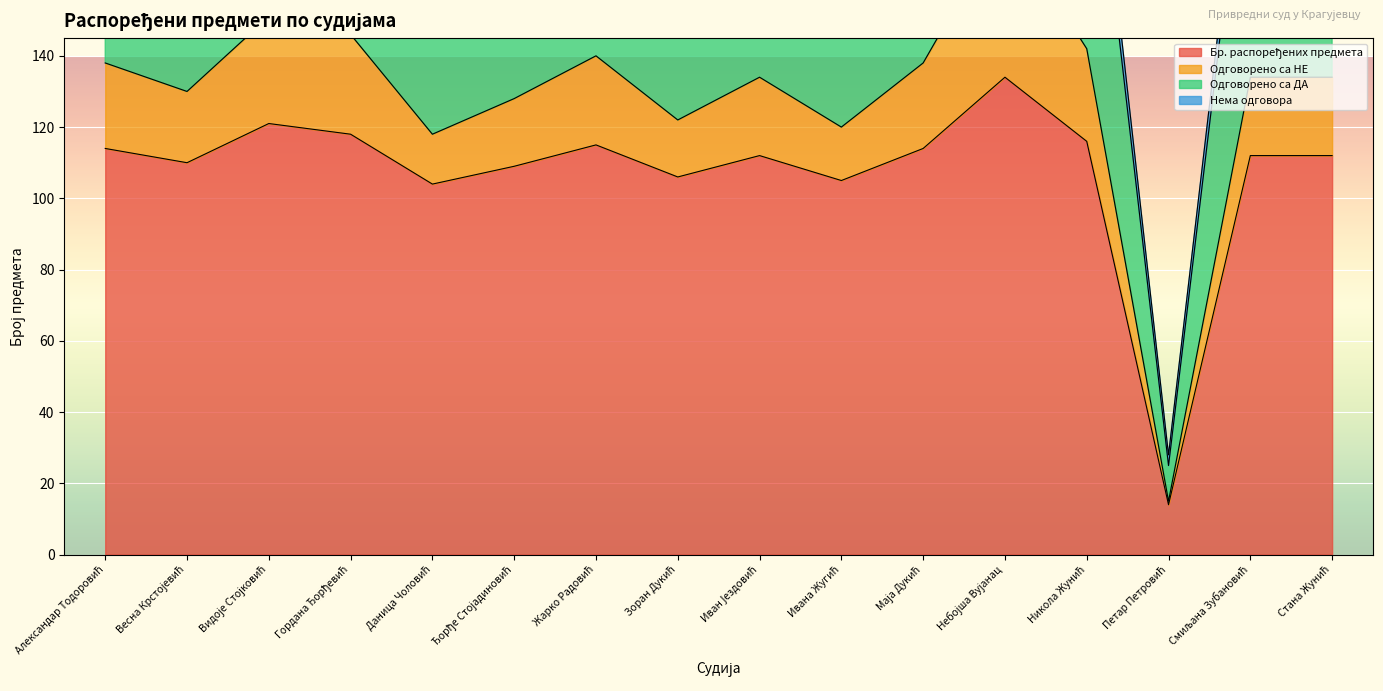

Reading left to right, extract all data points from this chart.

Бр. распоређених предмета: 114	110	121	118	104	109	115	106	112	105	114	134	116	14	112	112
Одговорено са НЕ: 24	20	30	28	14	19	25	16	22	15	24	44	26	1	22	22
Одговорено са ДА: 90	86	78	86	87	79	86	84	85	67	83	90	82	10	82	86
Нема одговора: 0	4	13	4	3	11	4	6	5	23	7	0	8	3	8	4